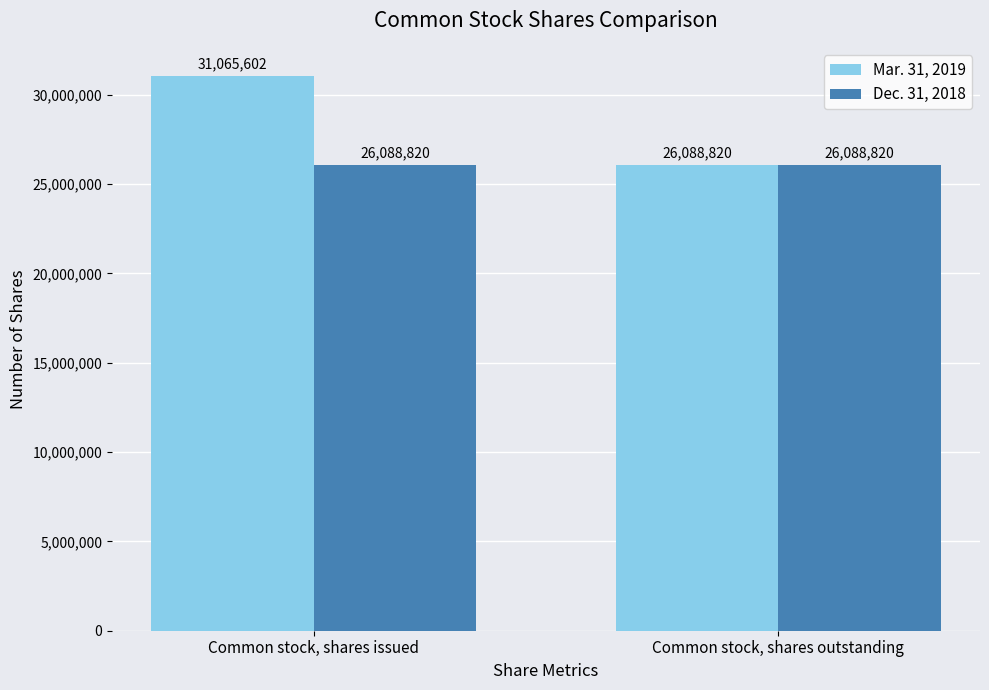

What is the difference between the maximum and minimum values in the Mar. 31, 2019 series?

4976782